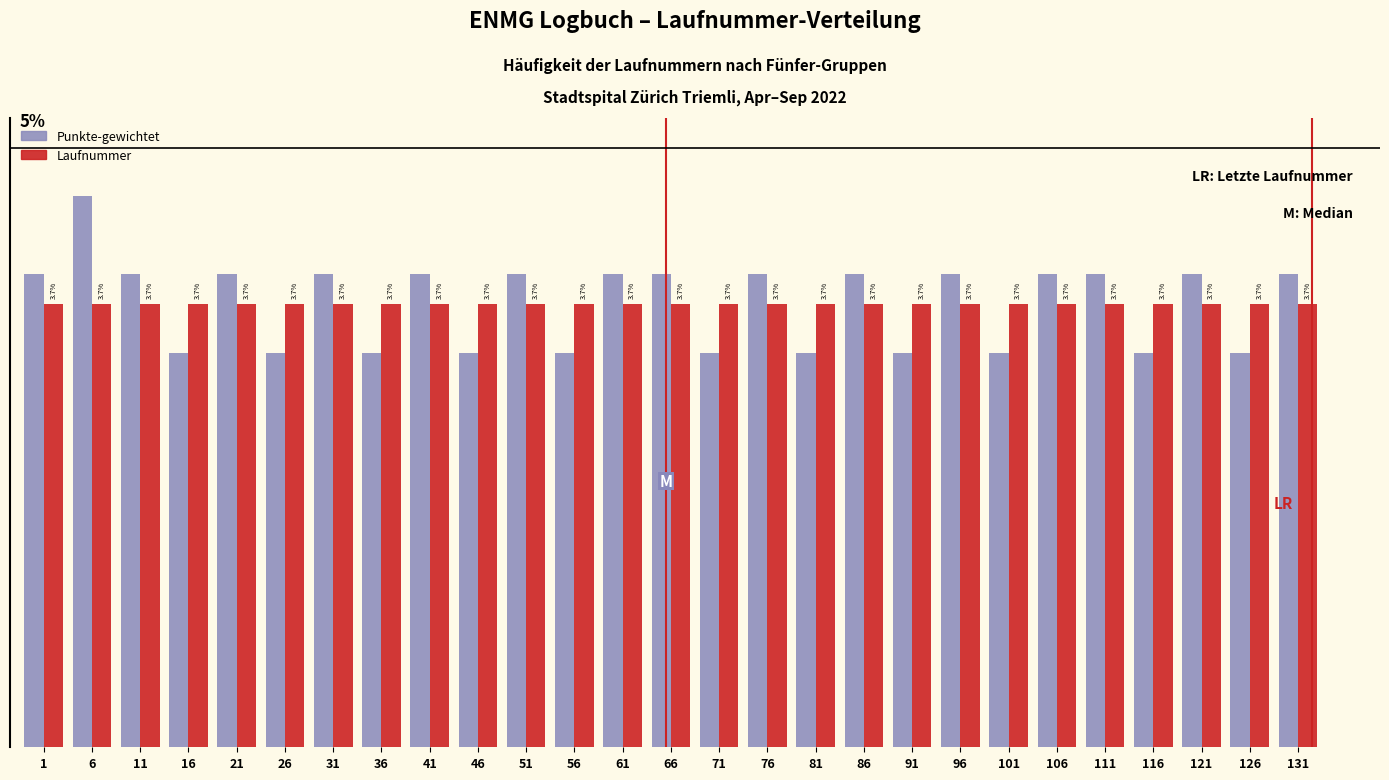

Rank the series by their maximum value, from highest to lowest.

Punkte-gewichtet, Laufnummer